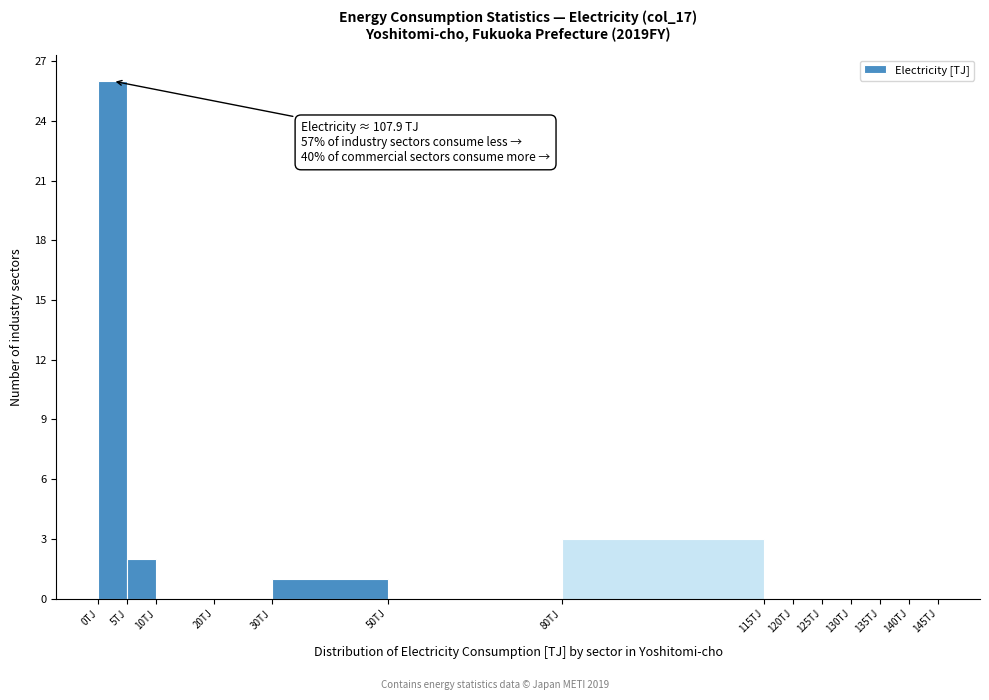

Over which range of the x-axis is the bar tallest?

0 to 5